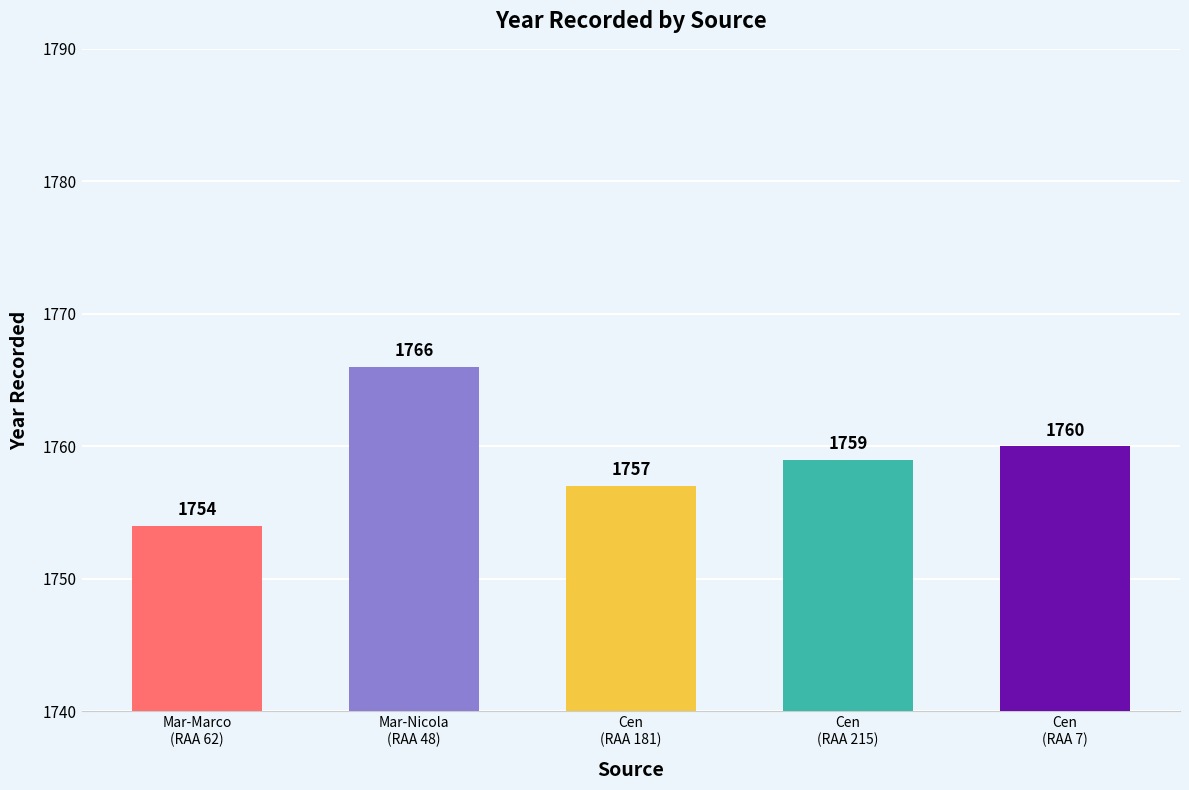

What is the smallest value displayed?

1754